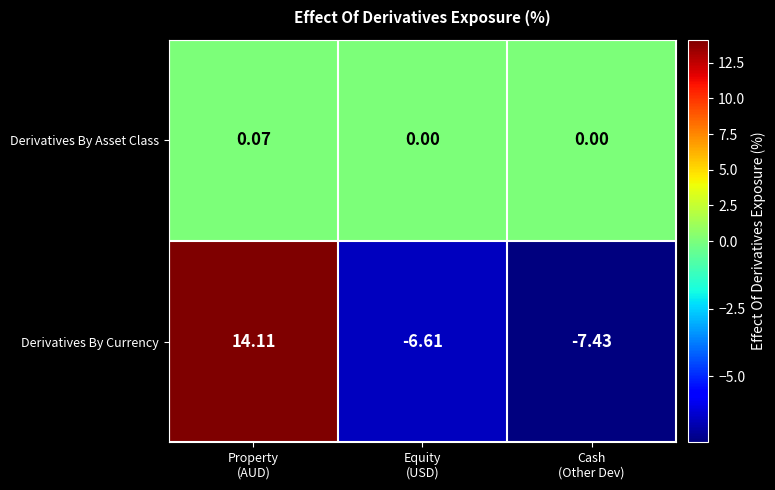

Which series has the widest spread of values?

Derivatives By Currency